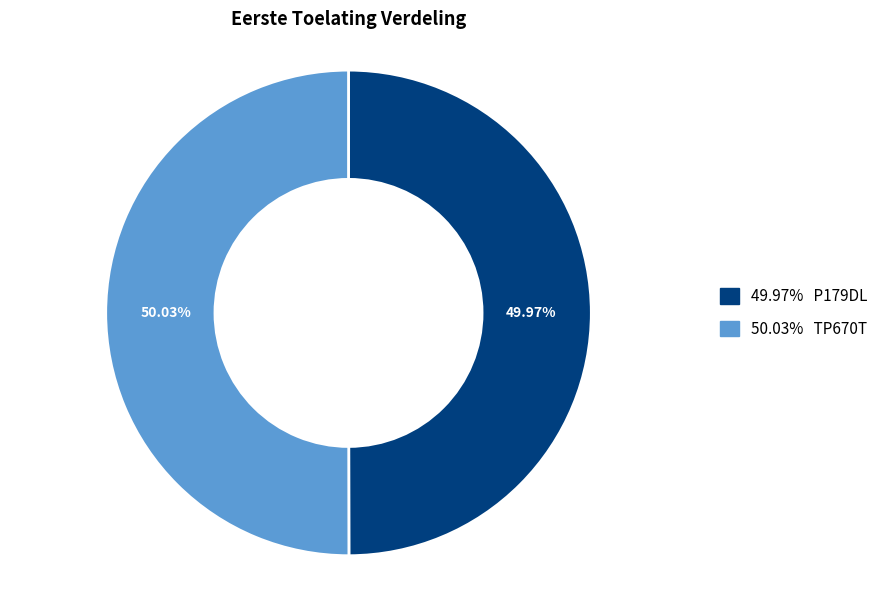

Count the number of slices in the pie.

2